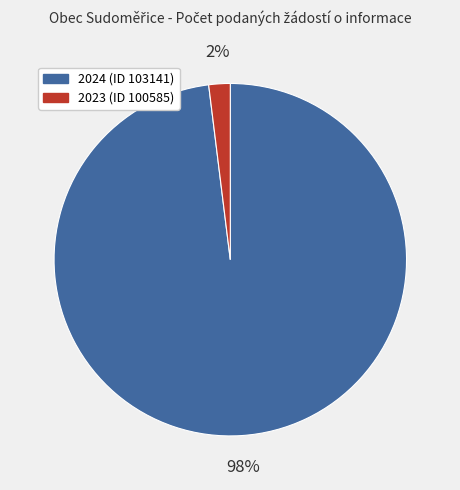

Is the sum of 2024 (ID 103141) and 2023 (ID 100585) greater than half?

Yes